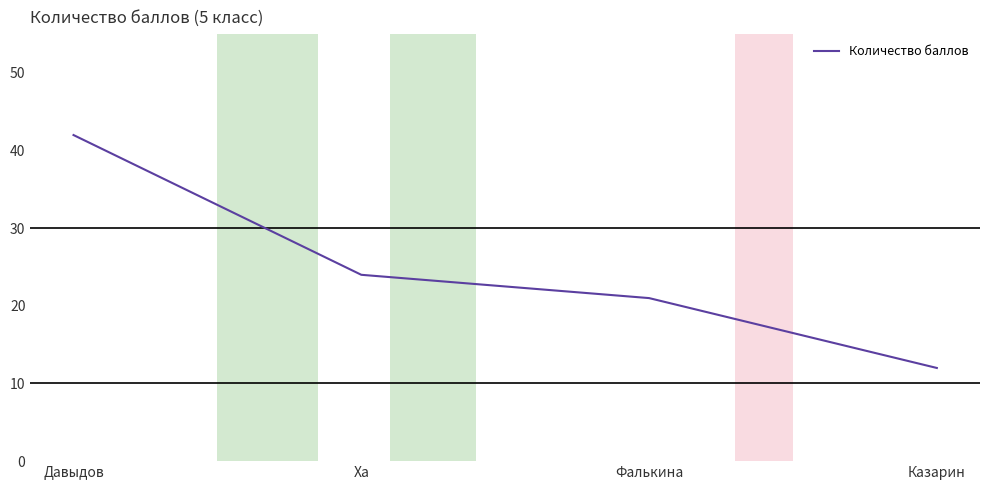

Count the number of categories in the chart.

4